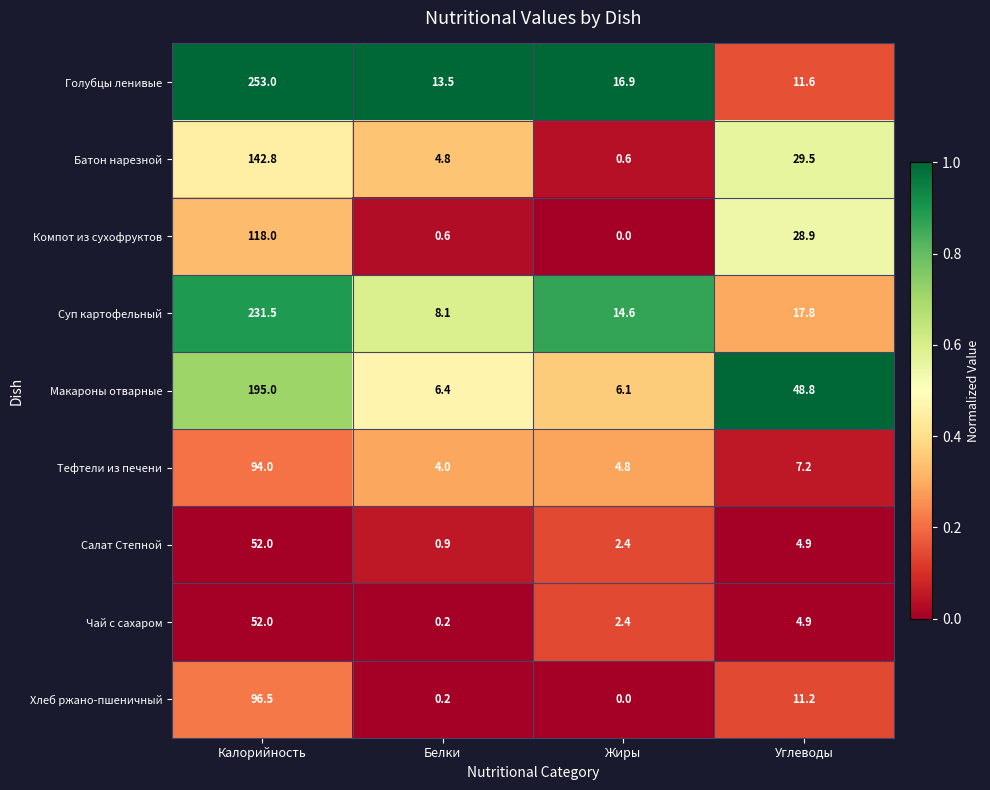

At which category is the sum across all series the highest?

Калорийность